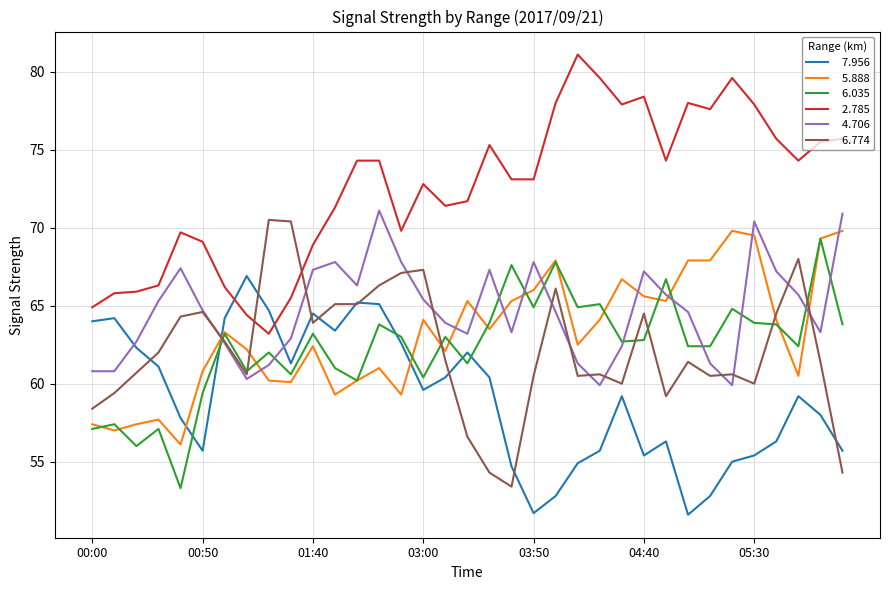

What is the smallest value displayed?

51.6